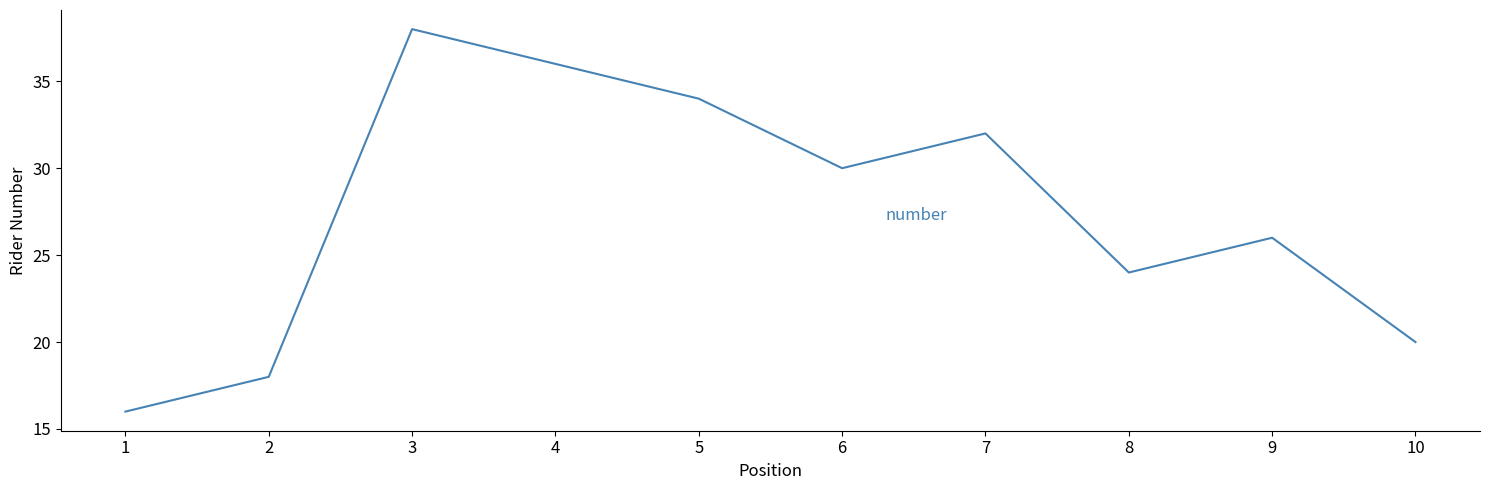

Is it true that the value at 8 is 13?

False